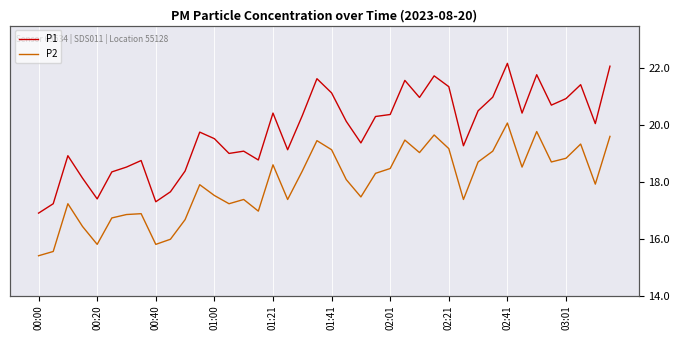

What is the average value of the P1 series?

19.8